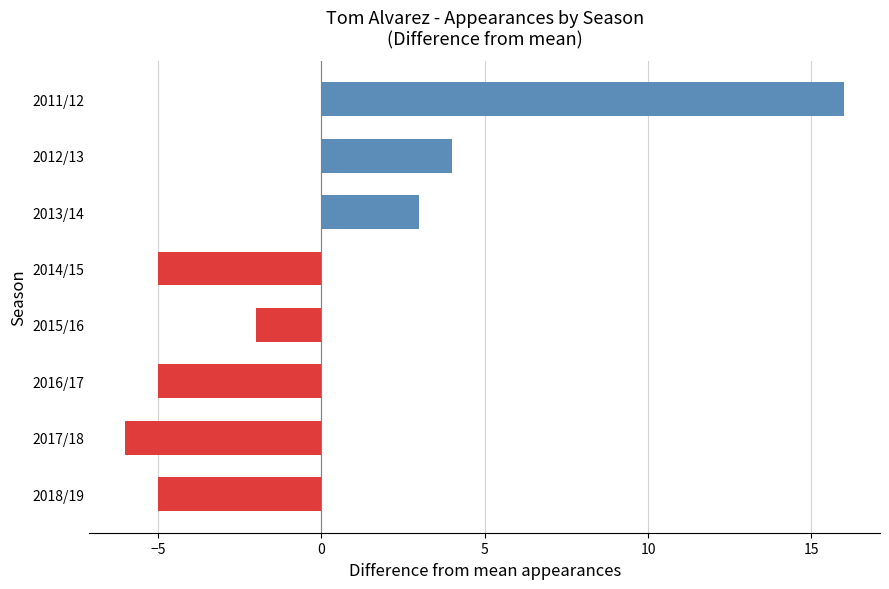

The value at 2011/12 is 16. True or false?

True